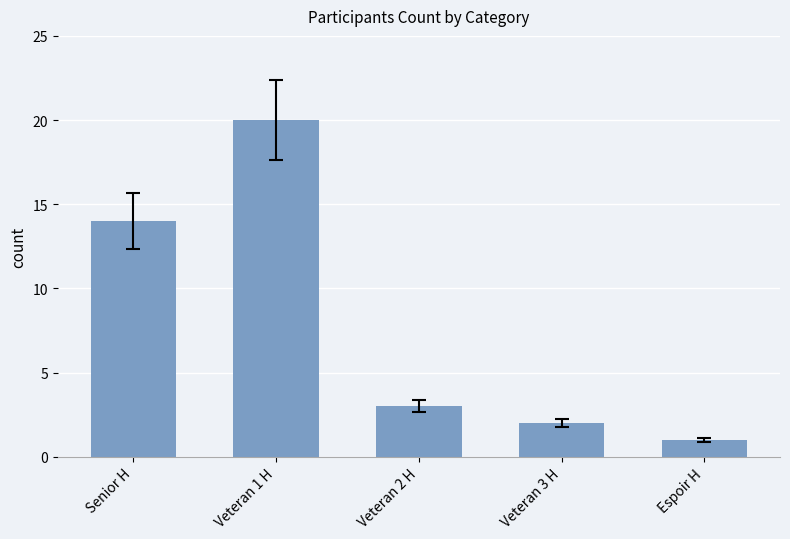

Are the bars horizontal?

No